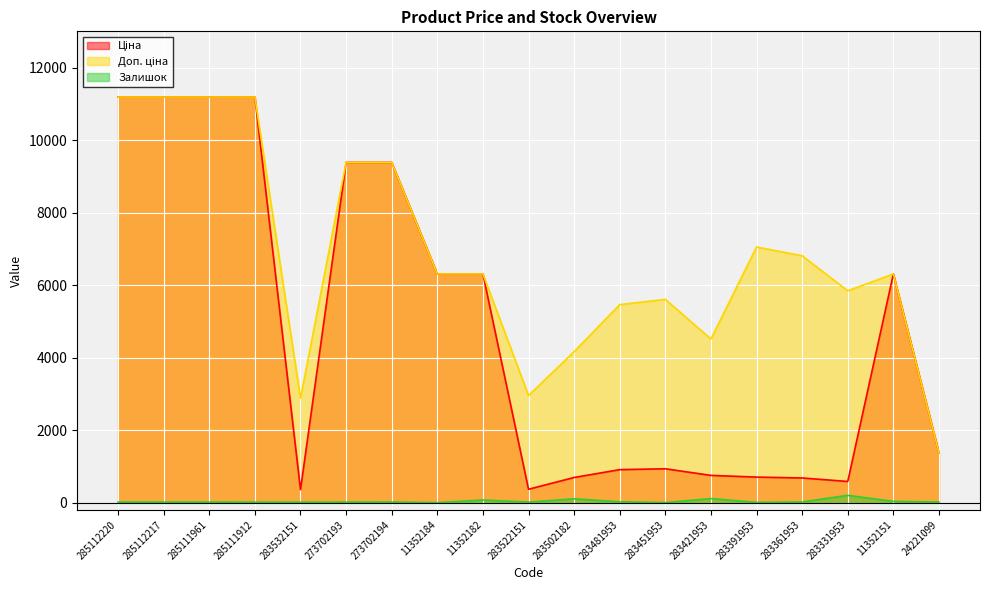

Does the chart display data point markers on the line(s)?

No